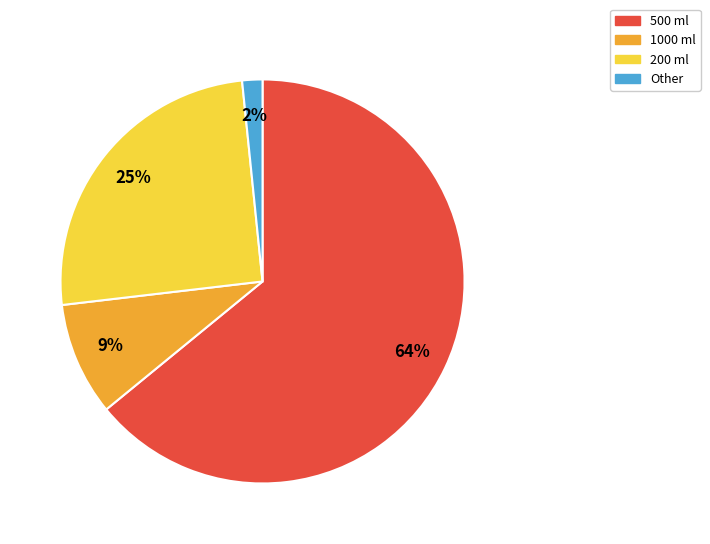

To the nearest percent, what is the average slice percentage?

25%